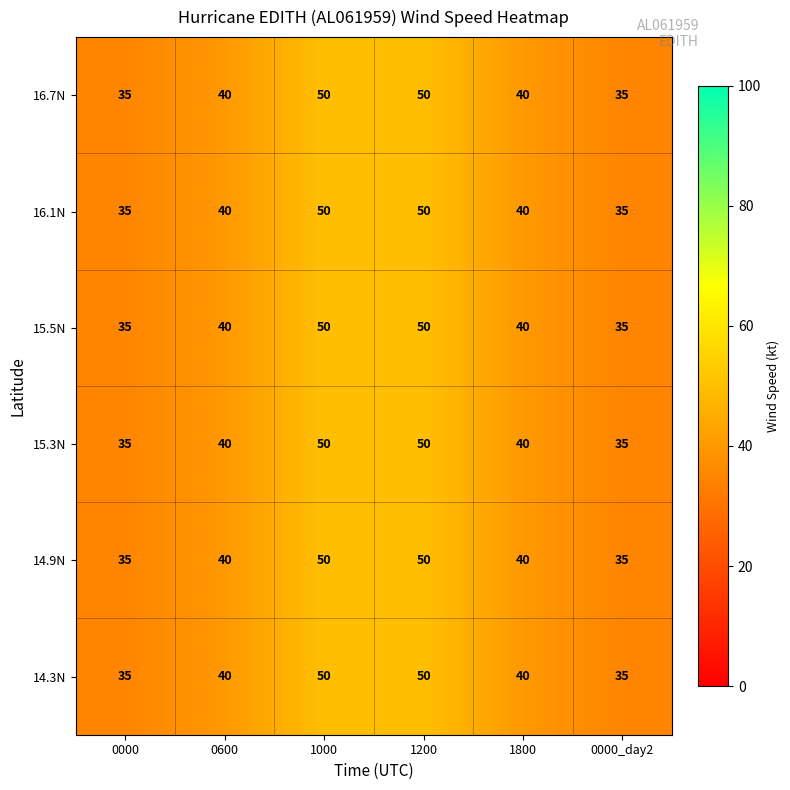

True or false: 15.3N has a value of 35 at 0000.

True